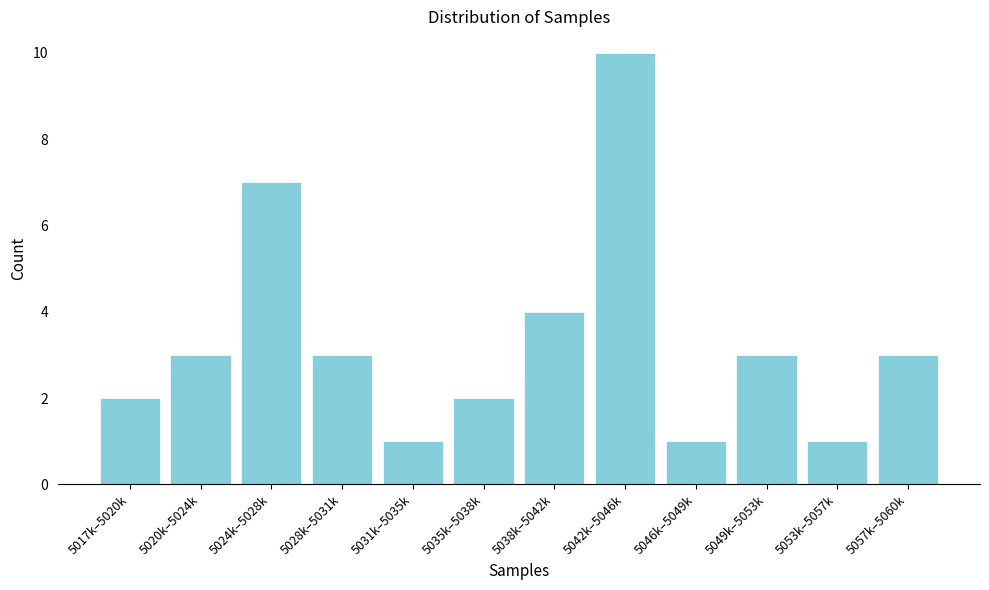

Reading left to right, transcribe all the data shown in this chart.

2	3	7	3	1	2	4	10	1	3	1	3